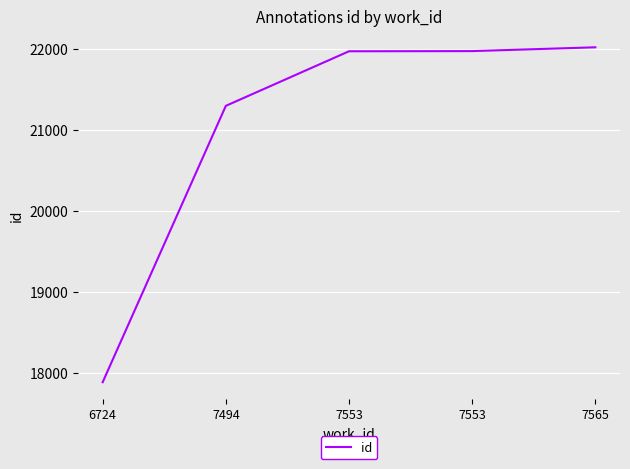

Count the number of categories in the chart.

5